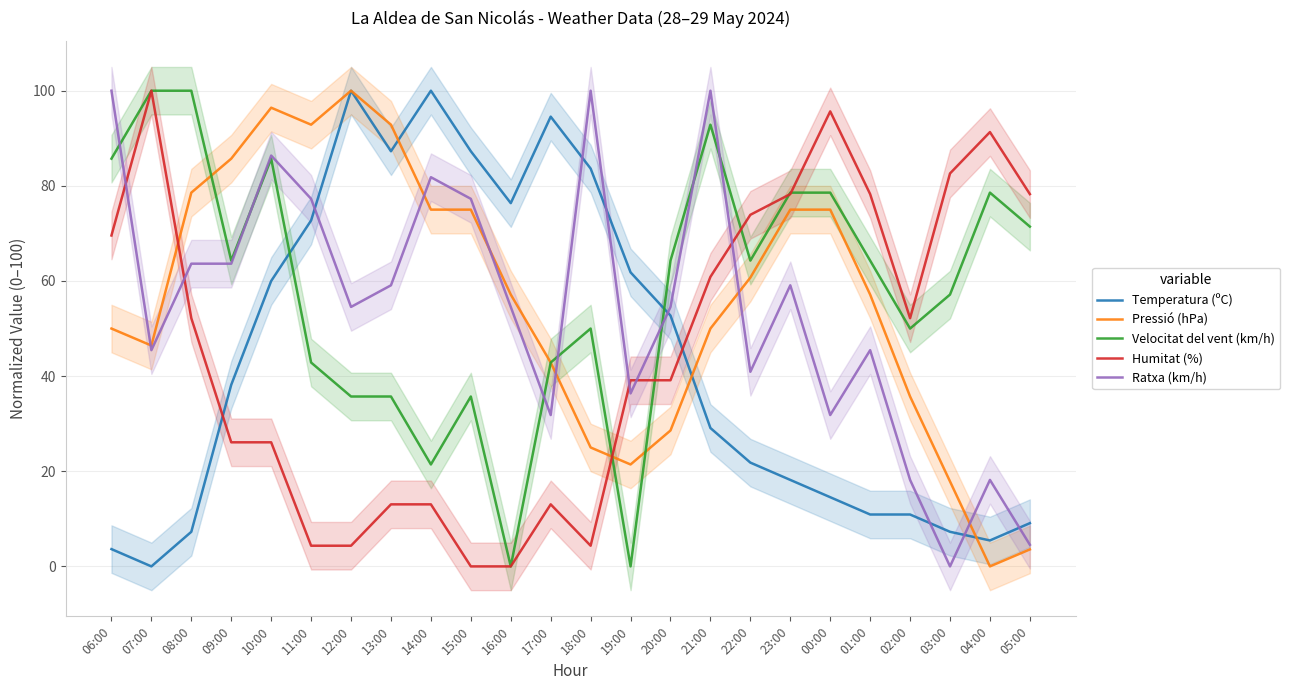

What is the label of the 9th point from the left?

14:00